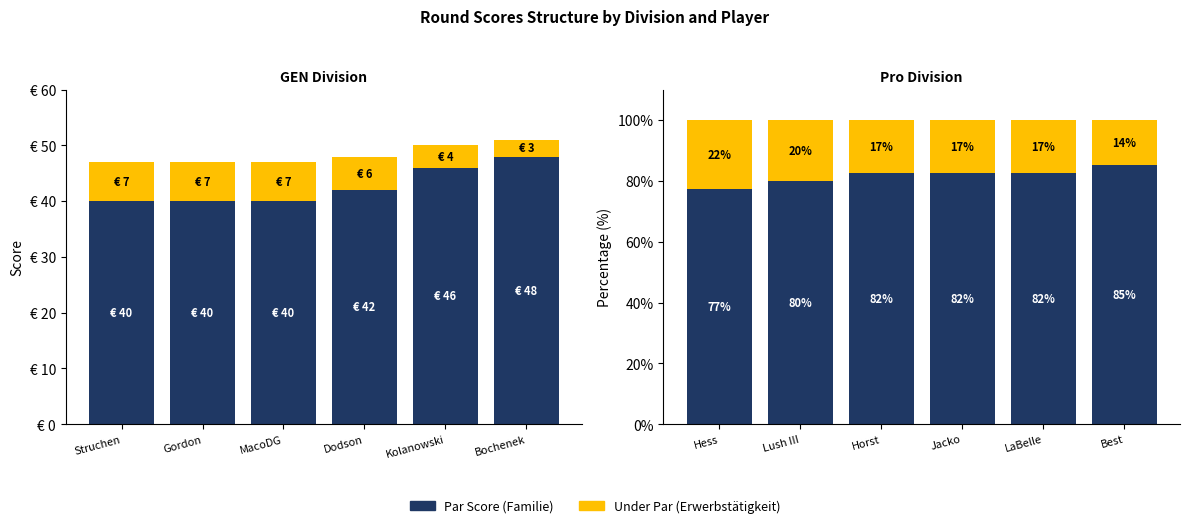

List the labels in order of Under Par value, smallest first.

Bochenek, Kolanowski, Dodson, Struchen, Gordon, MacoDG